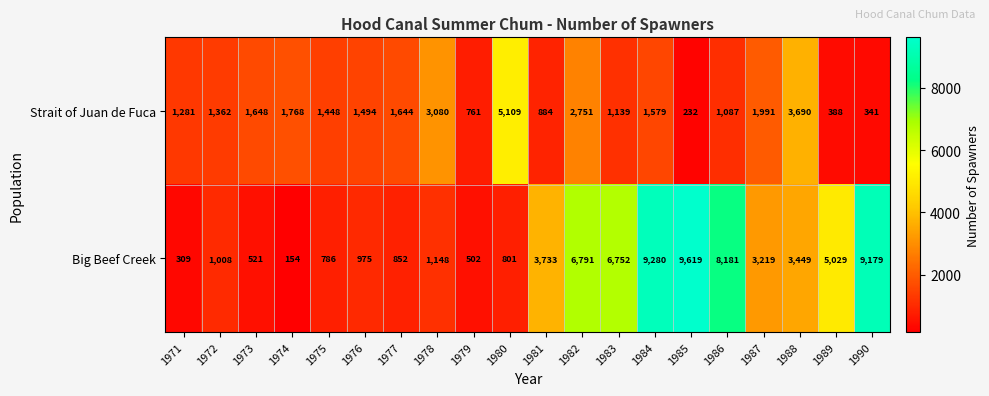

Where is Strait of Juan de Fuca nearest to the value 2670?

1982